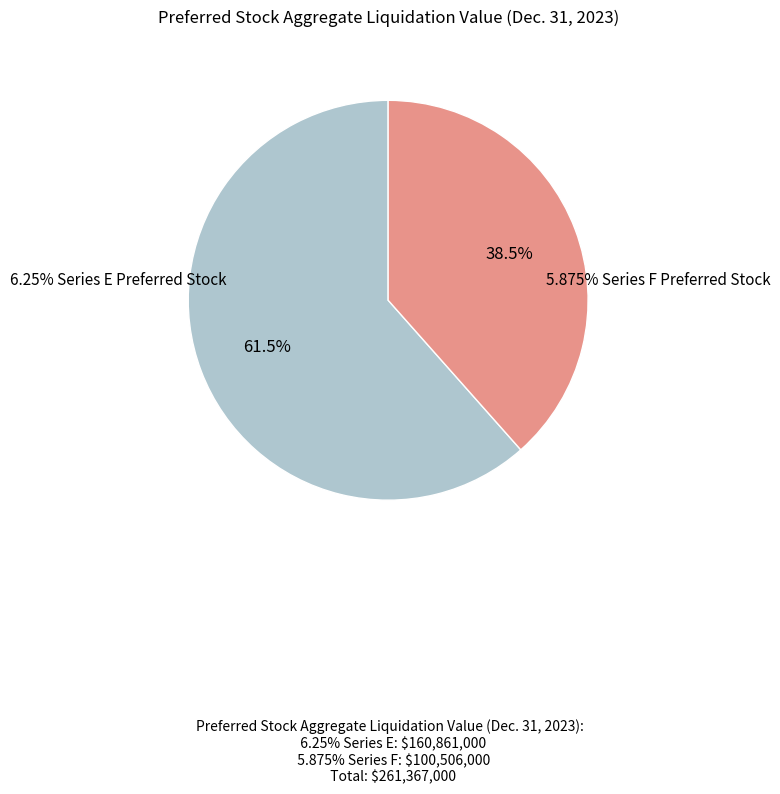

Does any single category account for the majority?

Yes